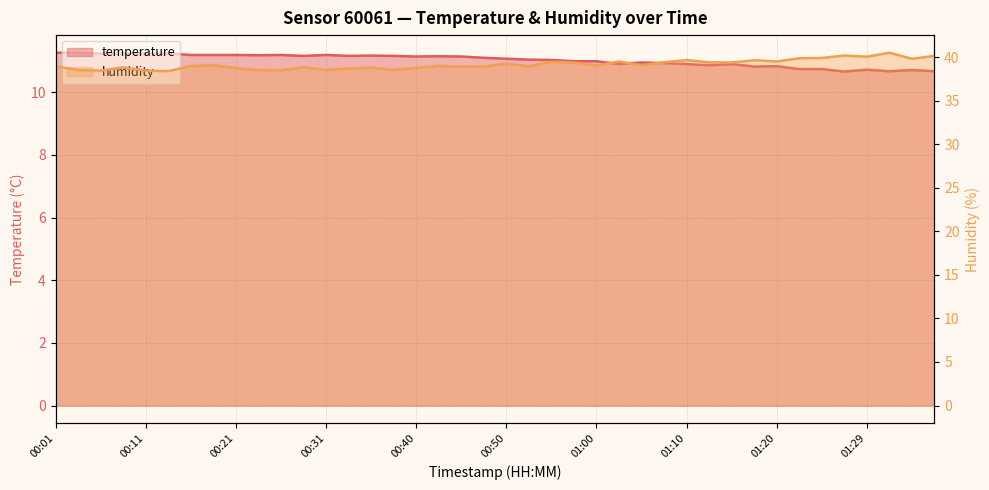

List the series in order of their peak value, lowest first.

temperature, humidity